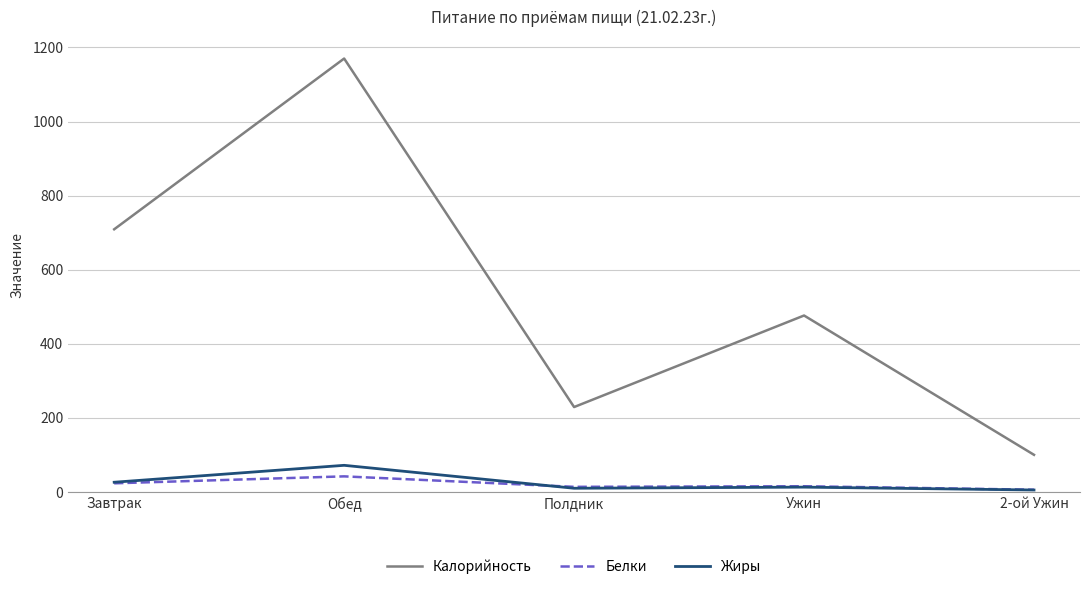

Which series has the largest total across all categories?

Калорийность